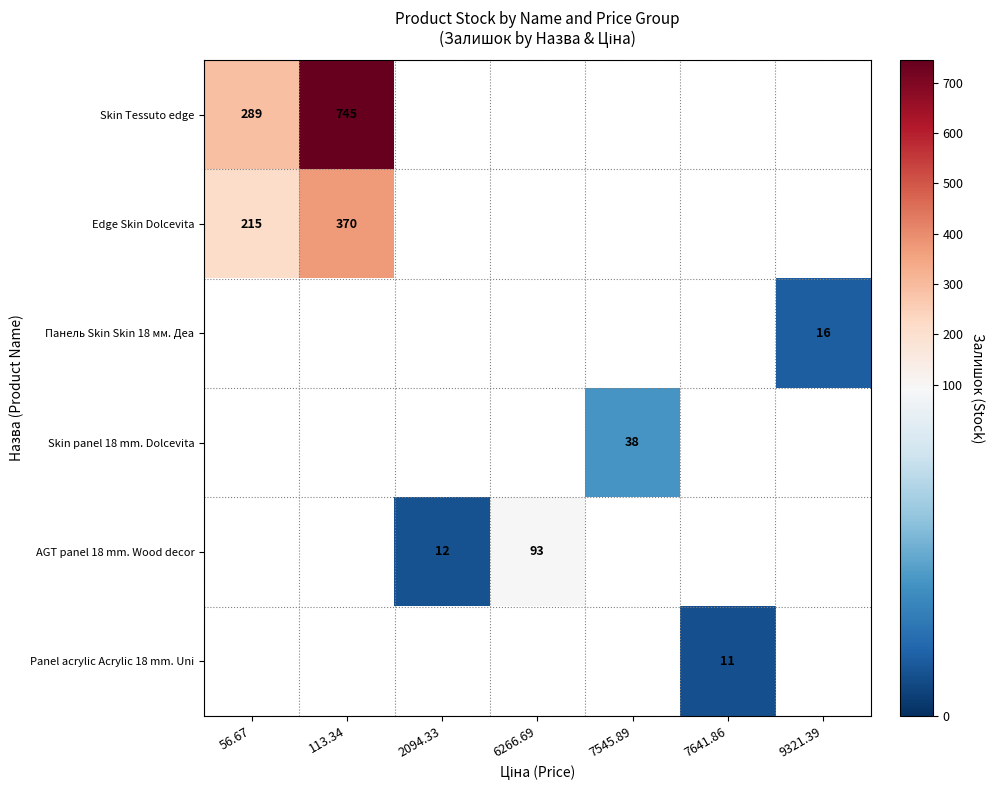

Is it true that Skin Tessuto edge equals 745 at 113.34?

True